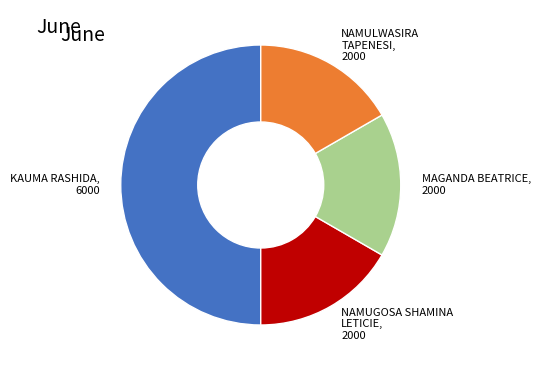

Which category has the biggest portion of the pie?

KAUMA RASHIDA, 6000